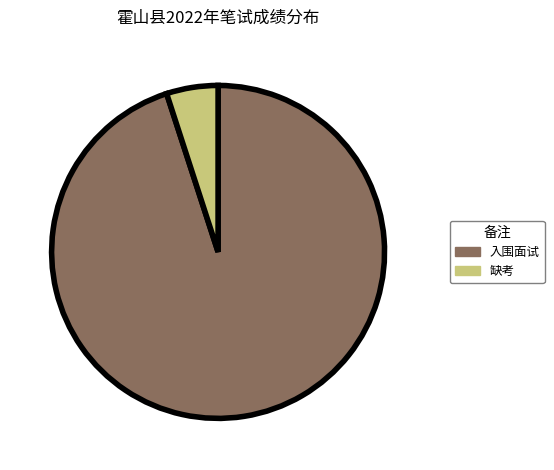

True or false: 入围面试 accounts for 95% of the total.

True